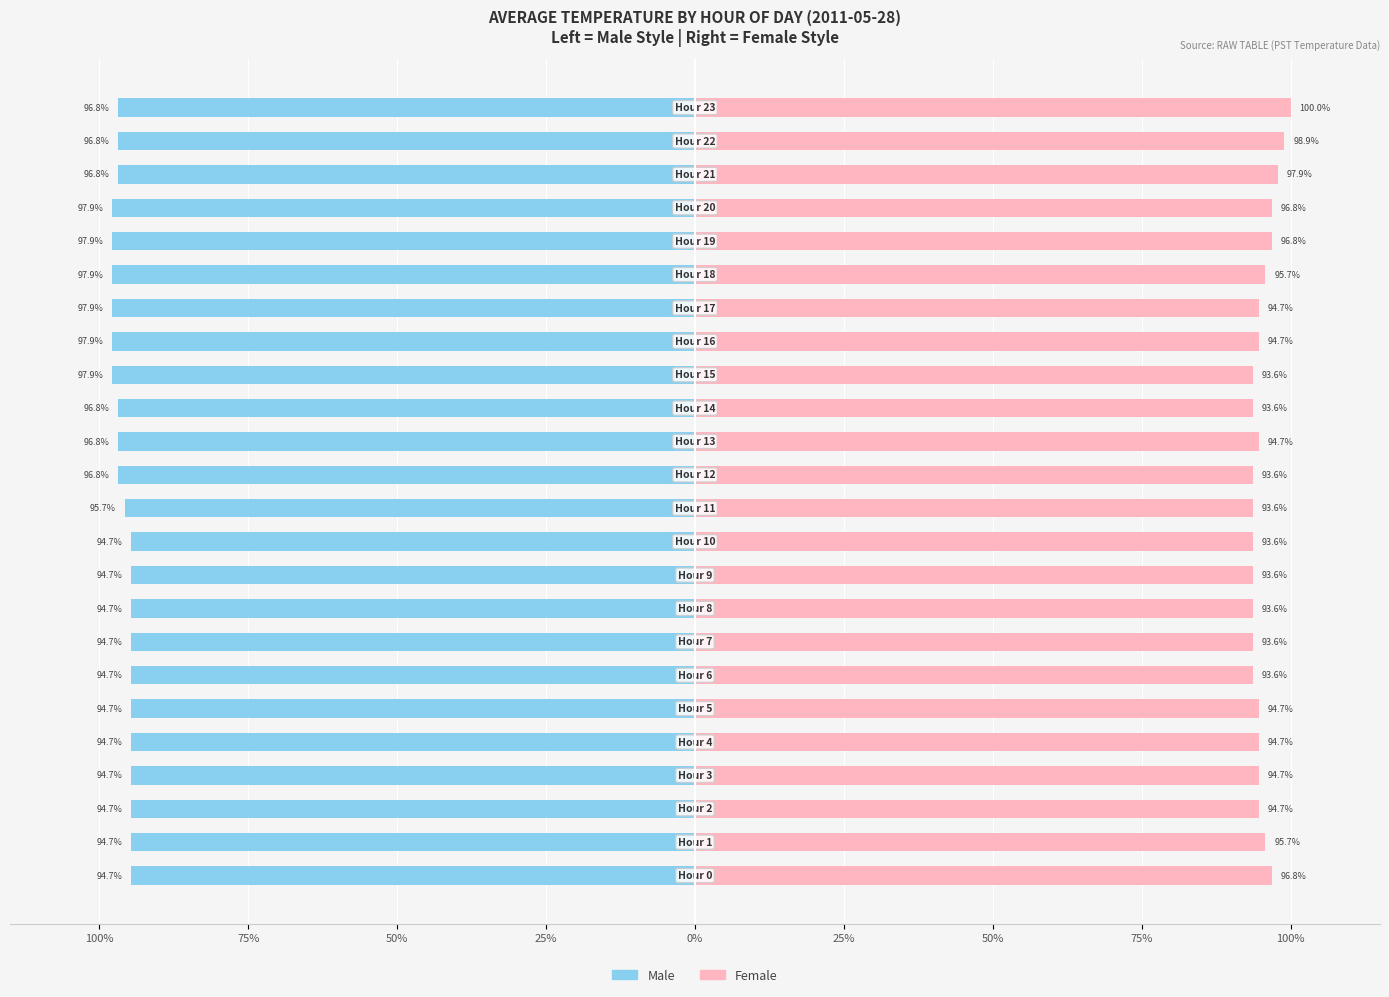

The Male series shows -95.7 at 11. True or false?

True